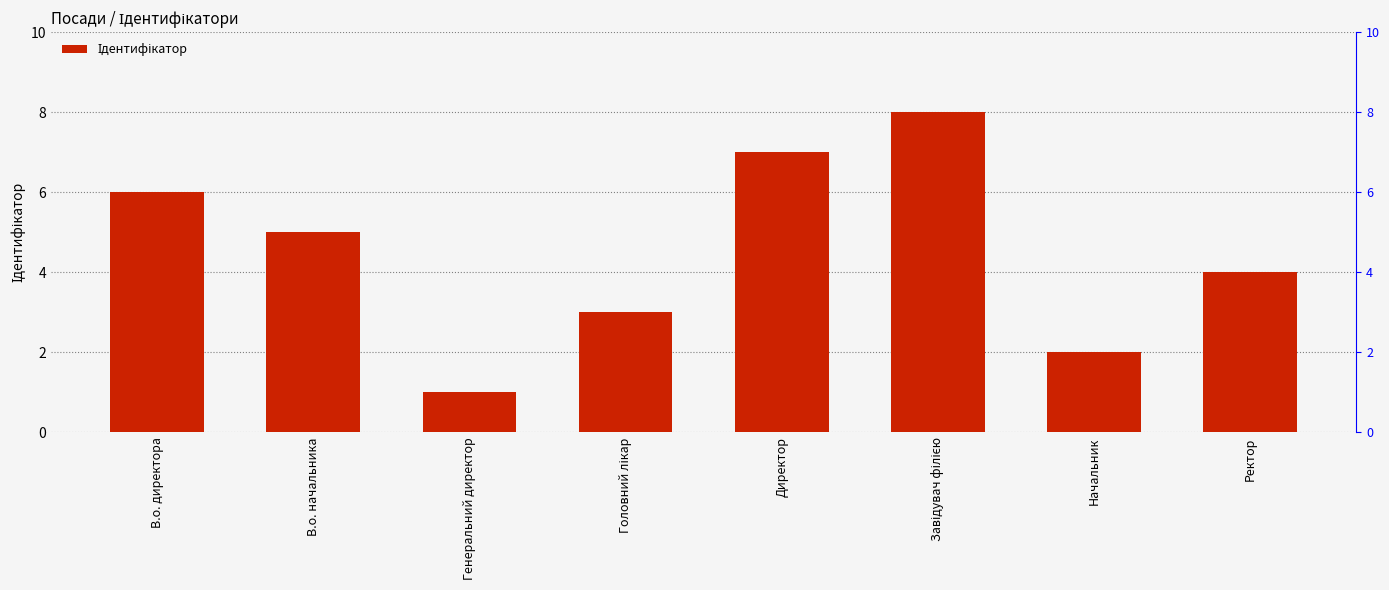

How many data points does each series have?

8